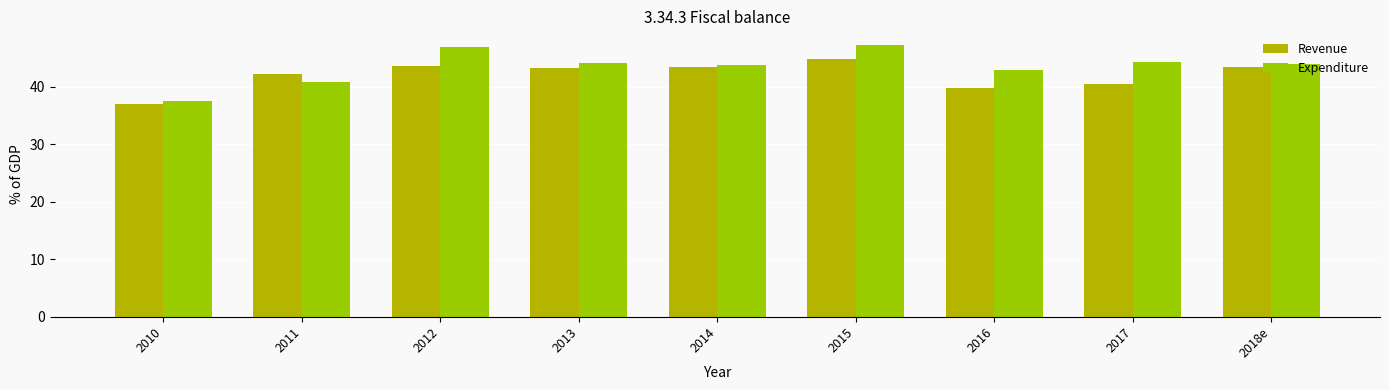

What is the highest value of the Expenditure series?

47.3